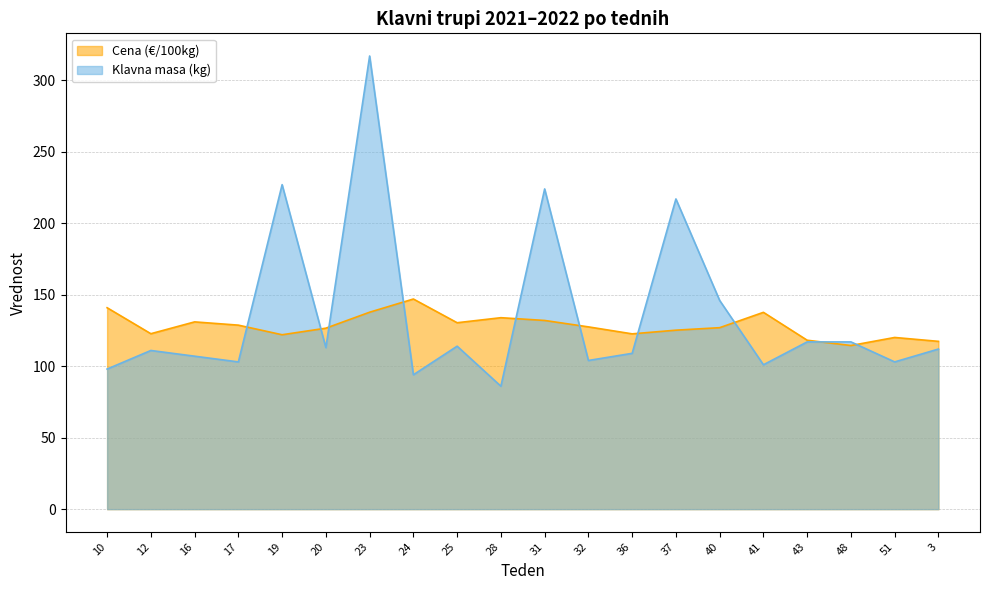

At which label is Klavna masa (kg) closest to 201?

37